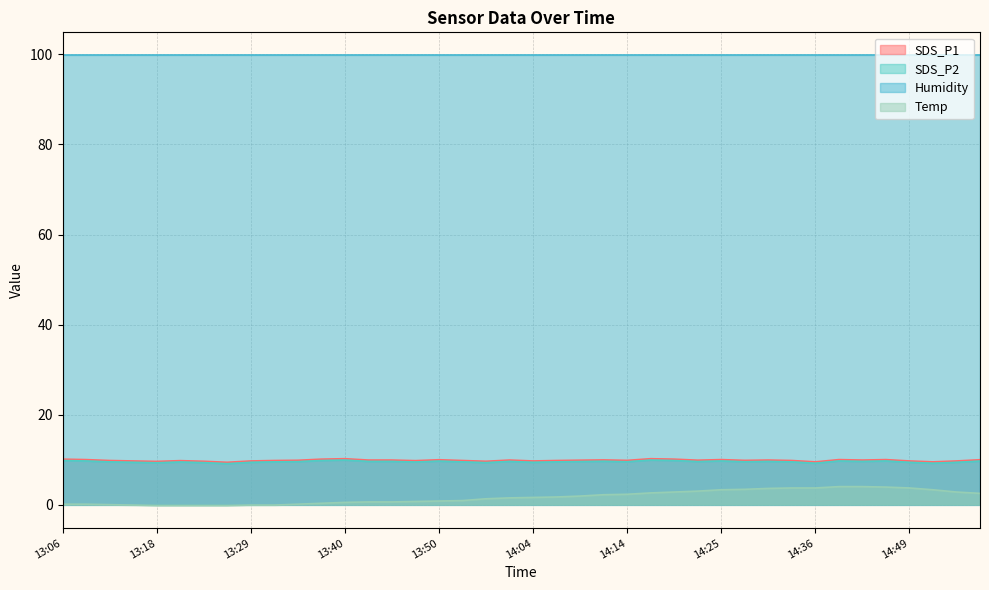

Which series changed the most between 13:18 and 14:25?

Temp